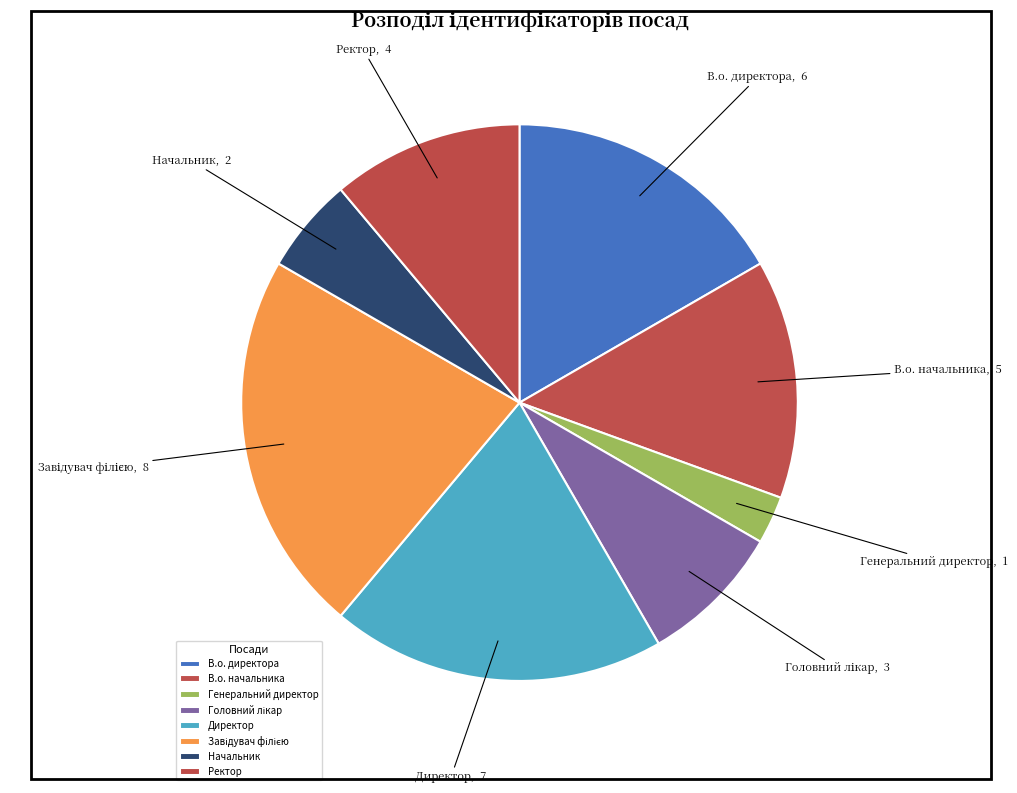

The В.о. директора slice represents 3% of the pie. True or false?

False